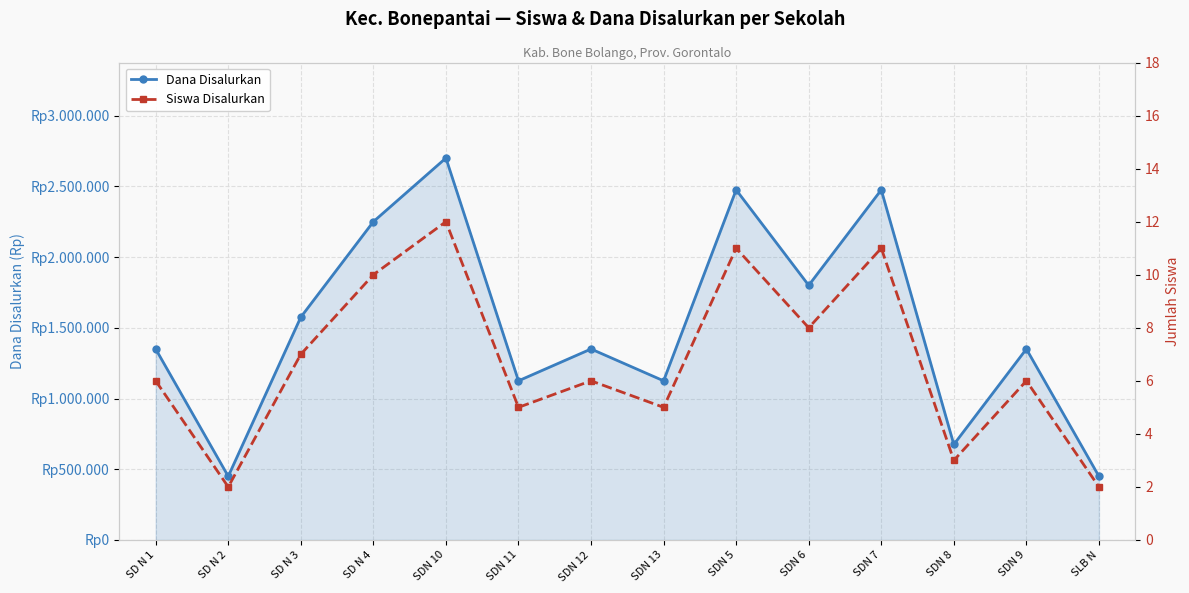

How many lines are shown in the chart?

2